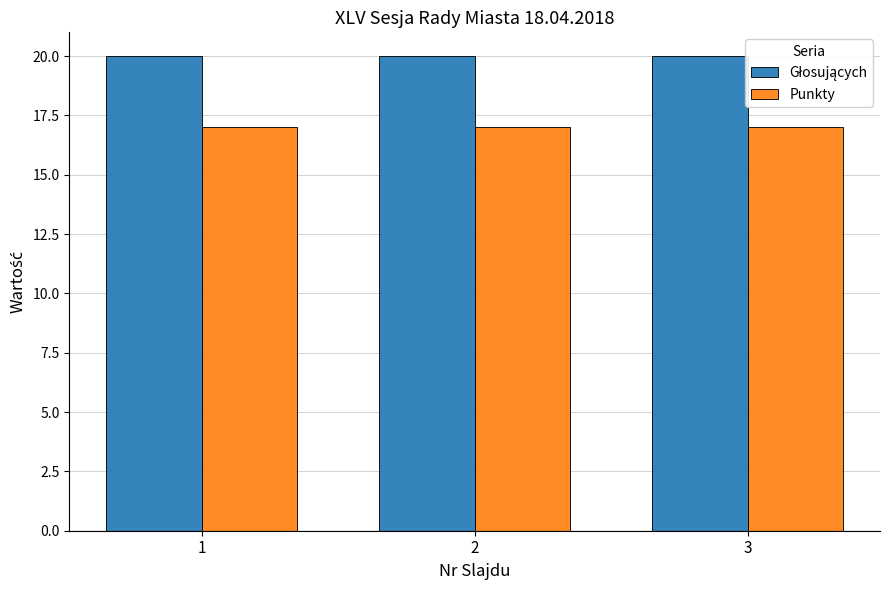

What is the difference between the highest and lowest values at 2?

3